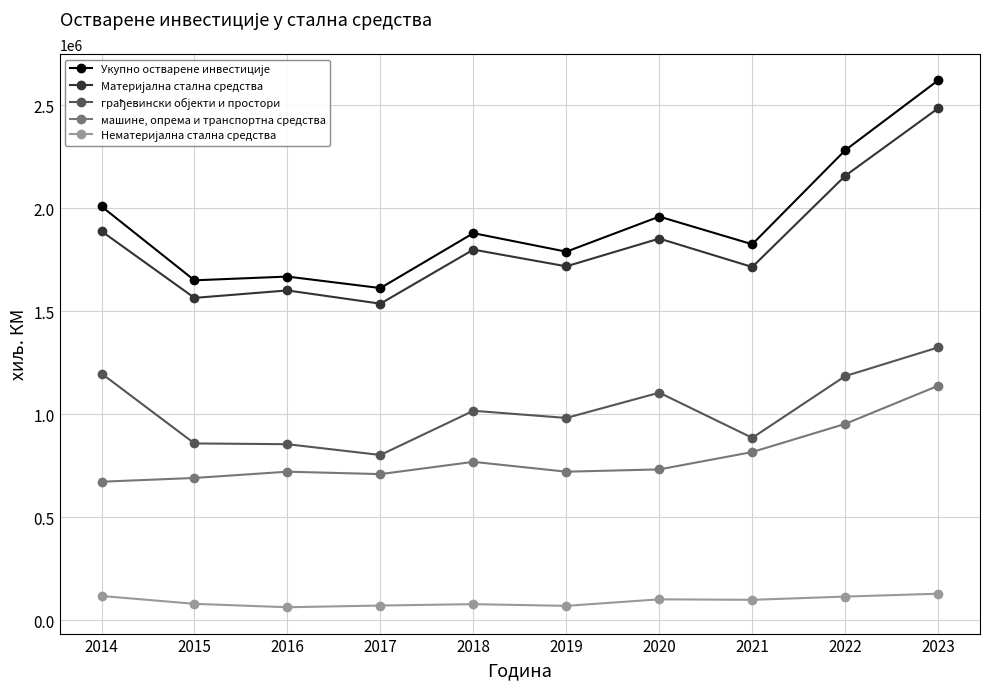

What is the total value across all series at 2017?

4732952